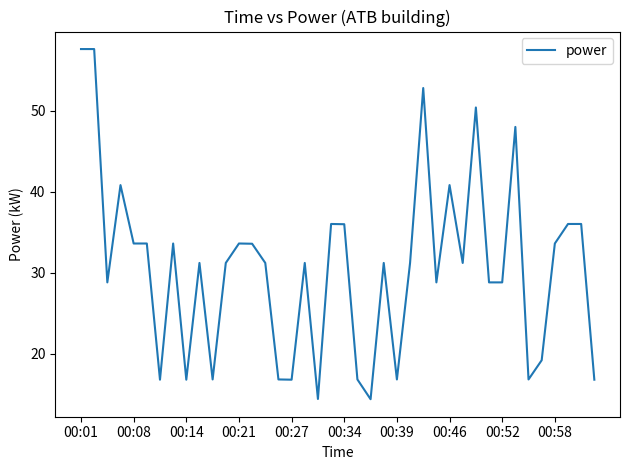

Count the number of data series in this chart.

1